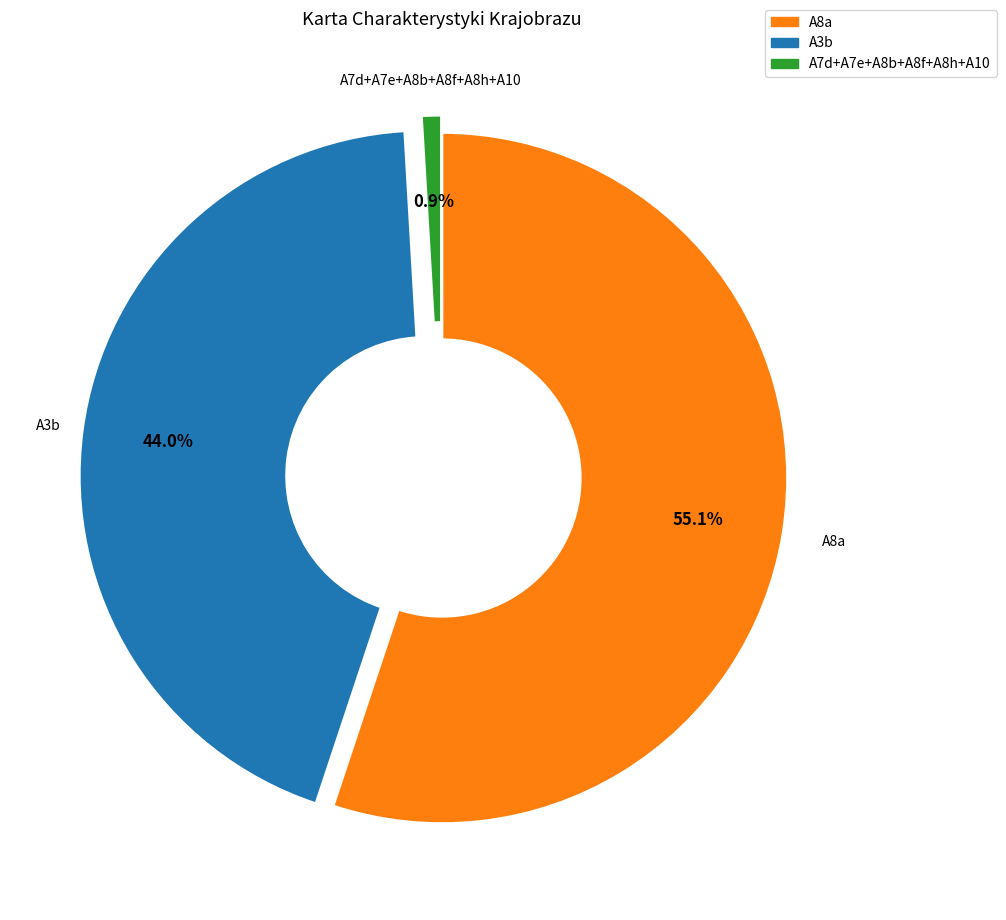

Which slice is the largest?

A8a